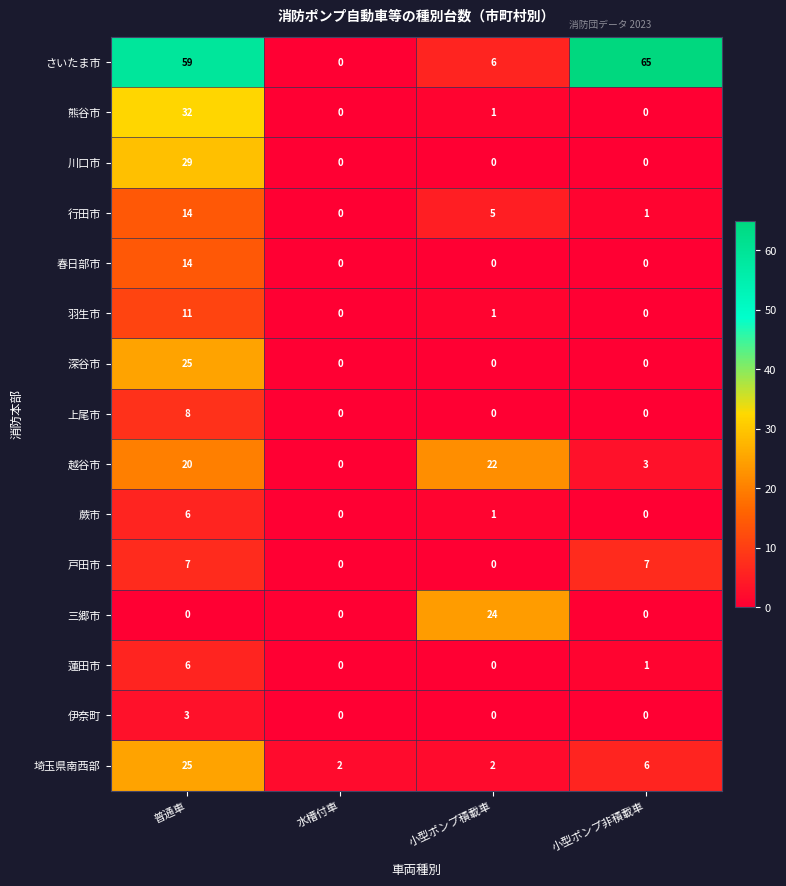

How many distinct data groups are displayed?

15